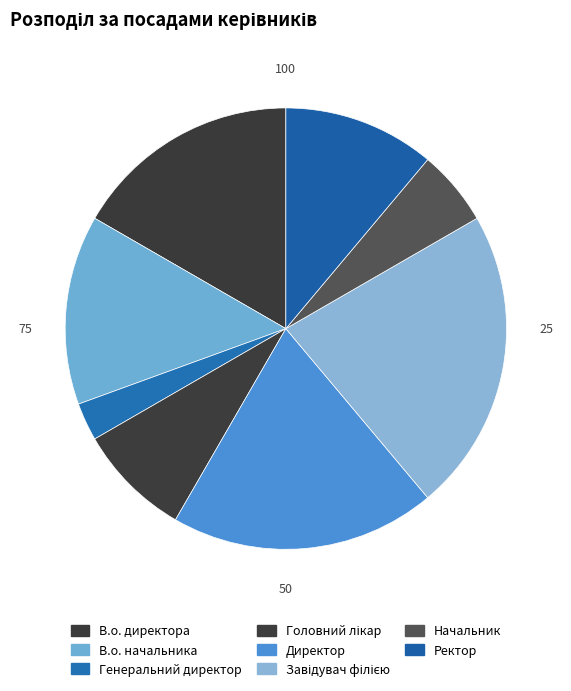

How many segments does this pie chart have?

8